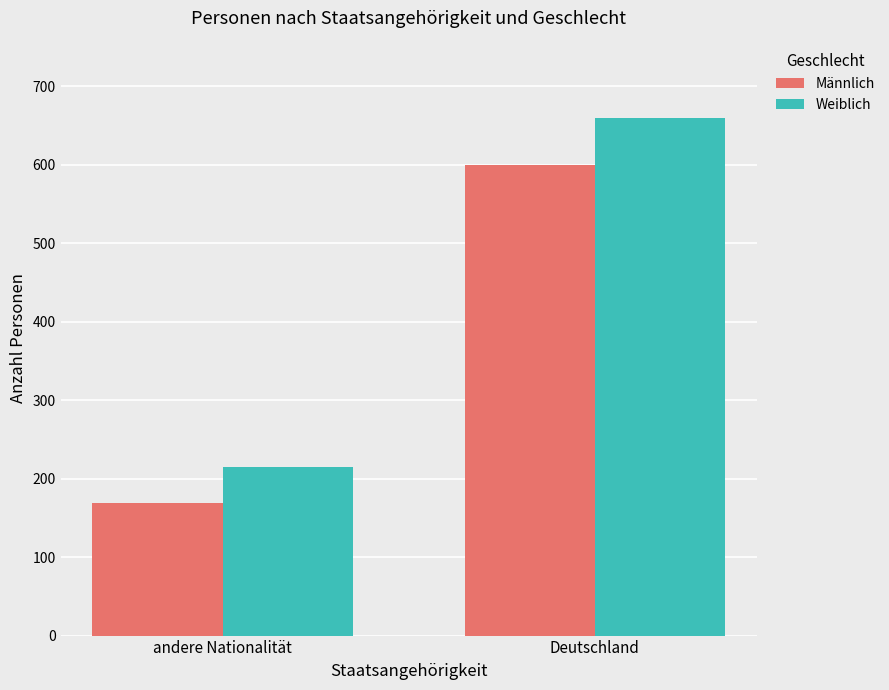

Rank the series by their maximum value, from lowest to highest.

Männlich, Weiblich